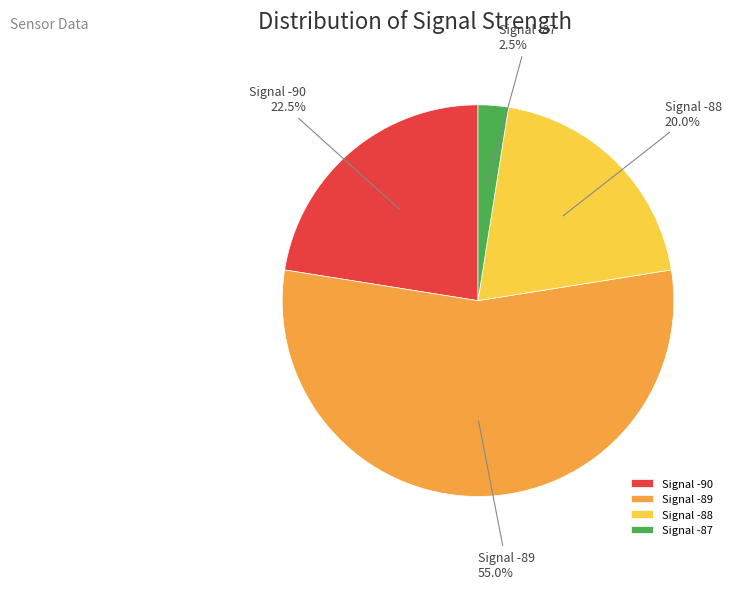

Between Signal -87 and Signal -90, which is larger?

Signal -90